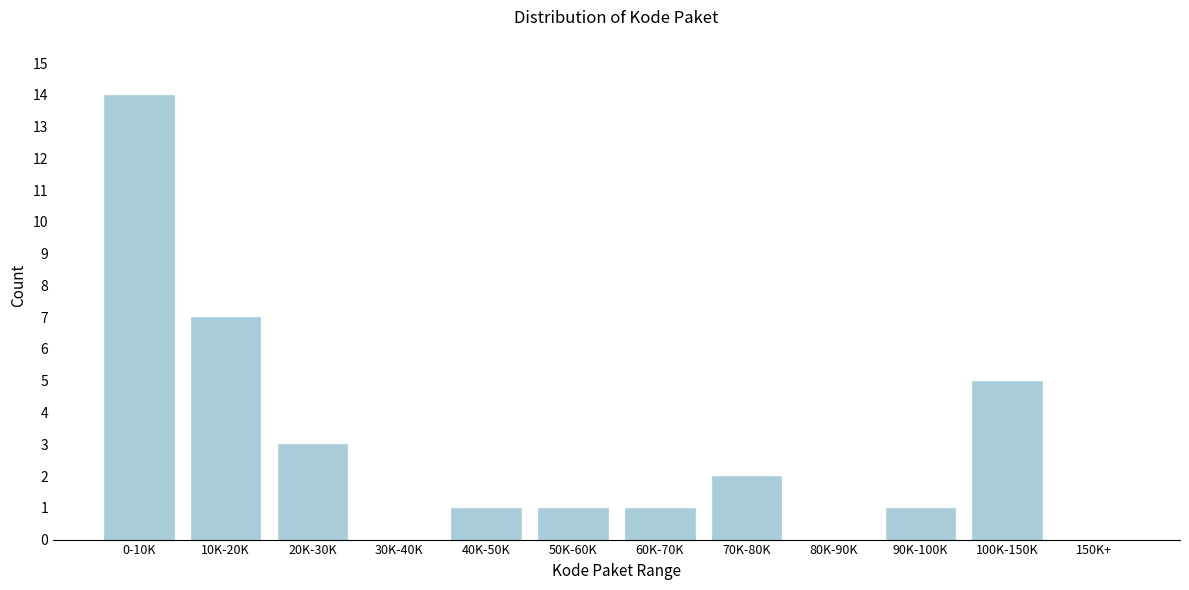

Reading left to right, what are all the values shown in this chart?

0-10K=14	10K-20K=7	20K-30K=3	30K-40K=0	40K-50K=1	50K-60K=1	60K-70K=1	70K-80K=2	80K-90K=0	90K-100K=1	100K-150K=5	150K+=0